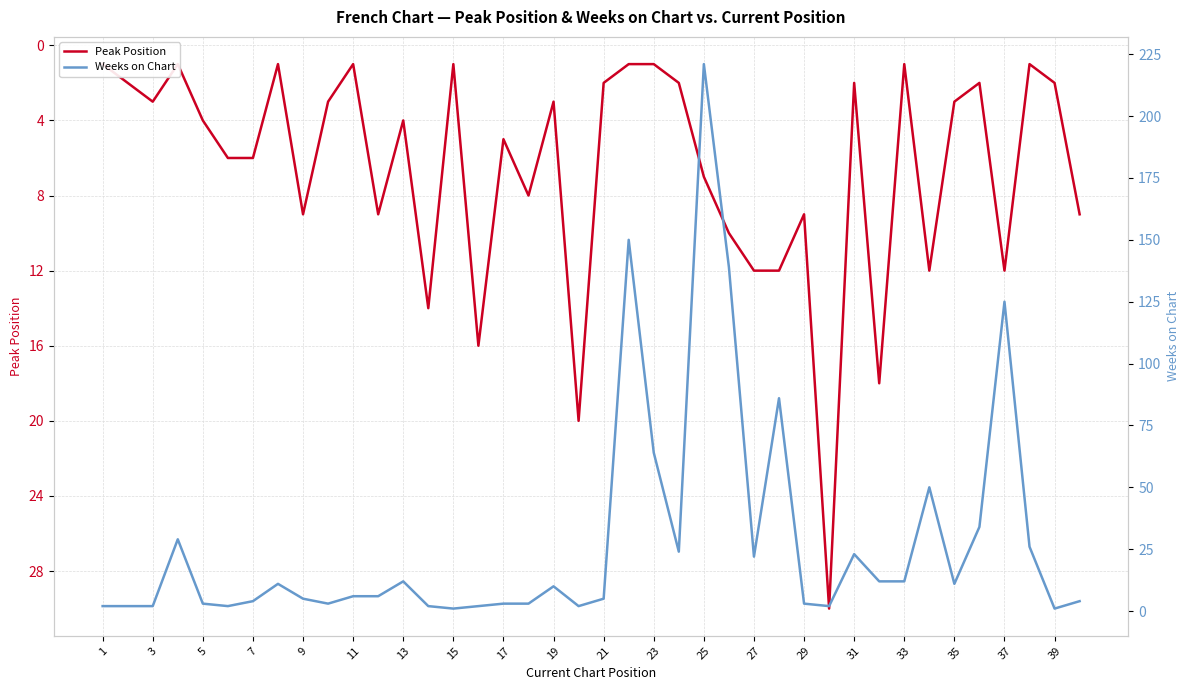

Read the Peak Position value at 1.

1